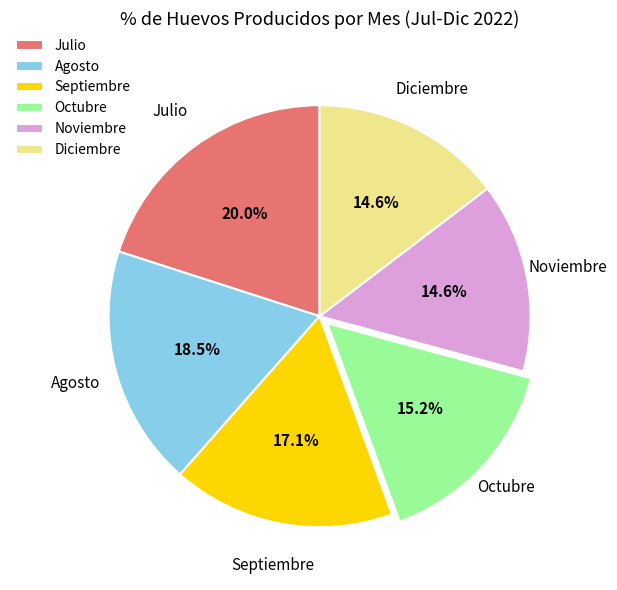

Is there any slice that represents more than half of the pie?

No